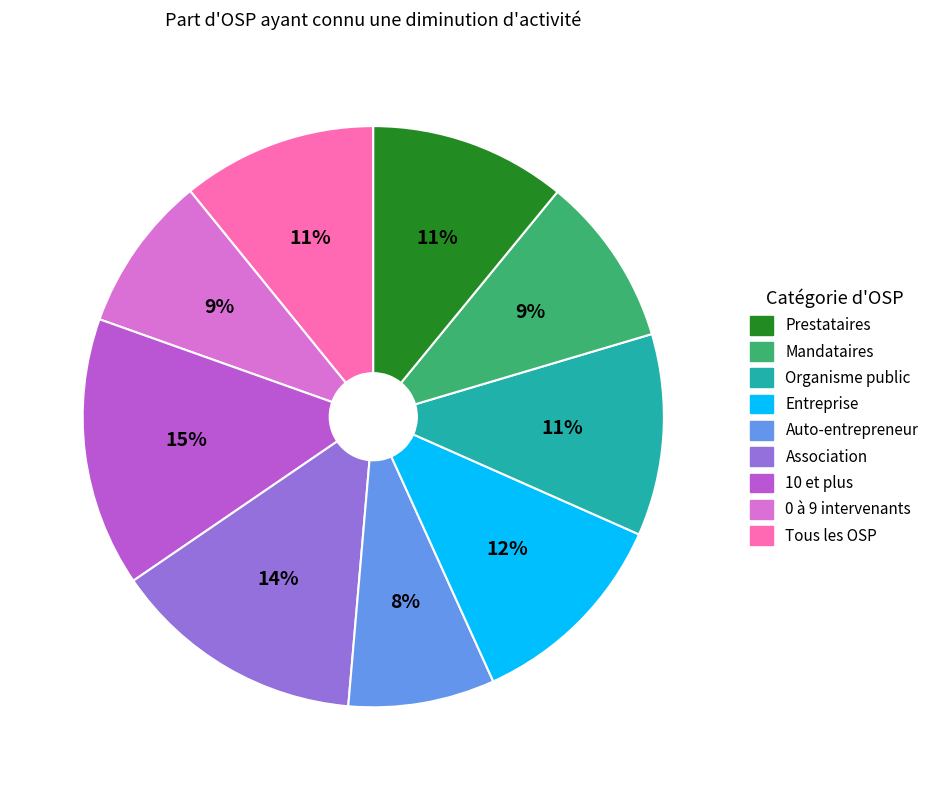

To the nearest percent, what is the average slice percentage?

11%